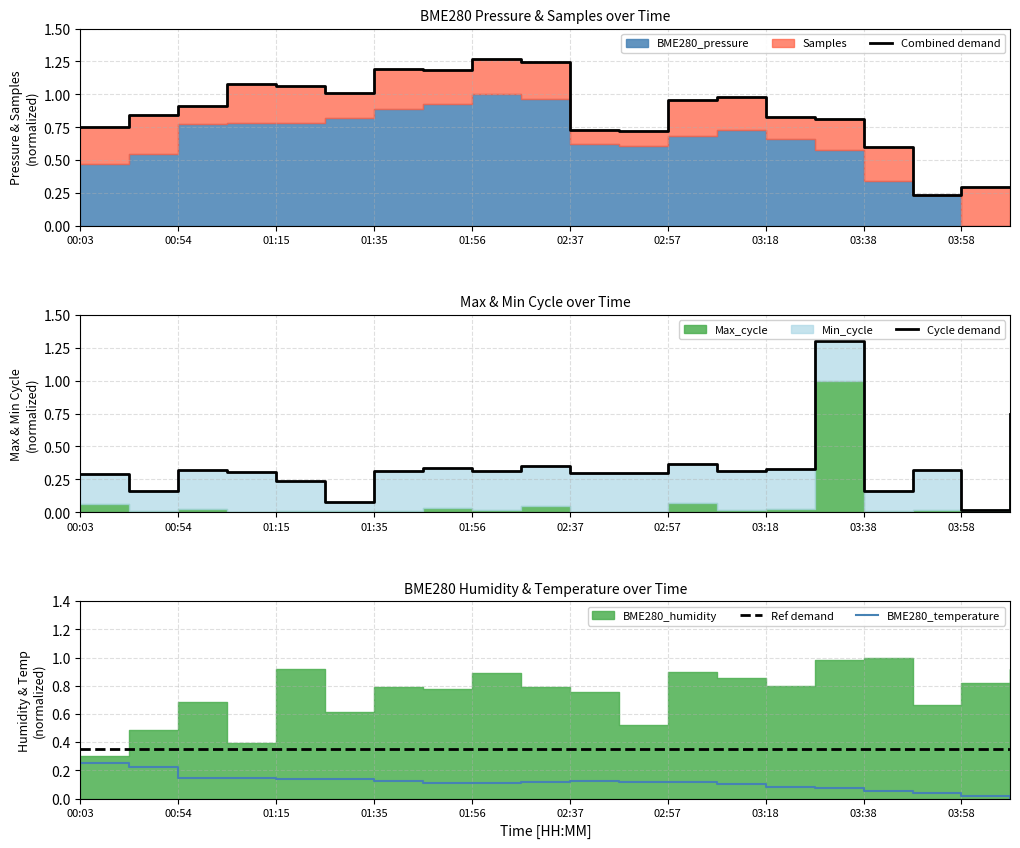

List the series in order of their peak value, lowest first.

BME280_temperature, Ref demand, Combined demand, Cycle demand